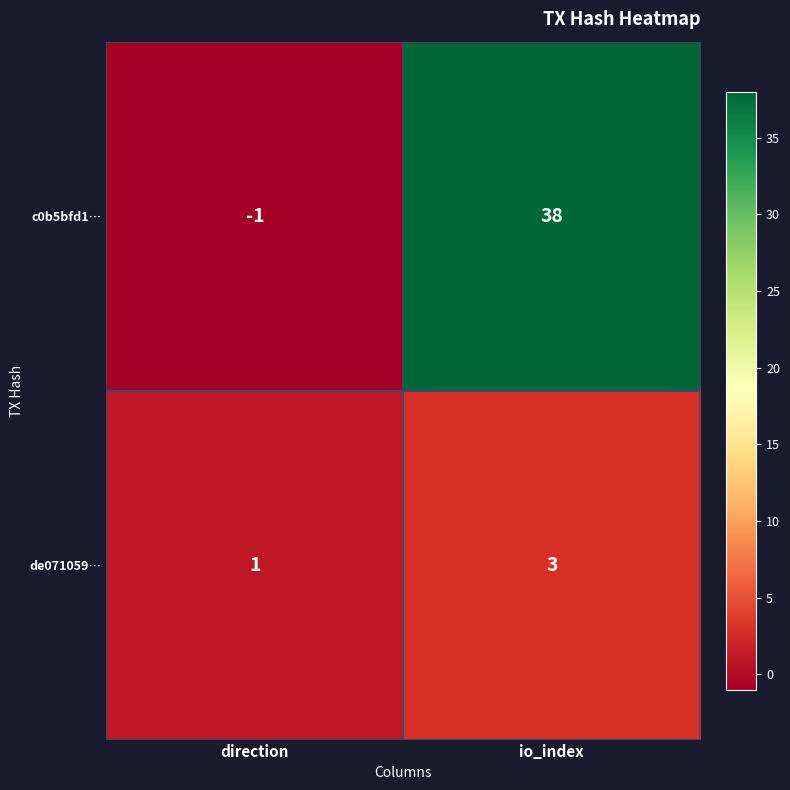

Which series has the largest range (max minus min)?

c0b5bfd1…